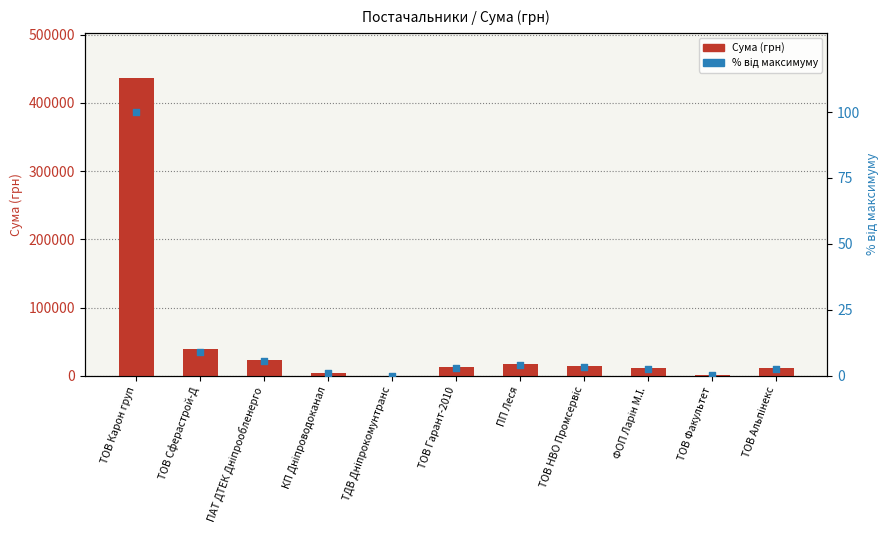

At how many categories does at least one series exceed 43760?

1